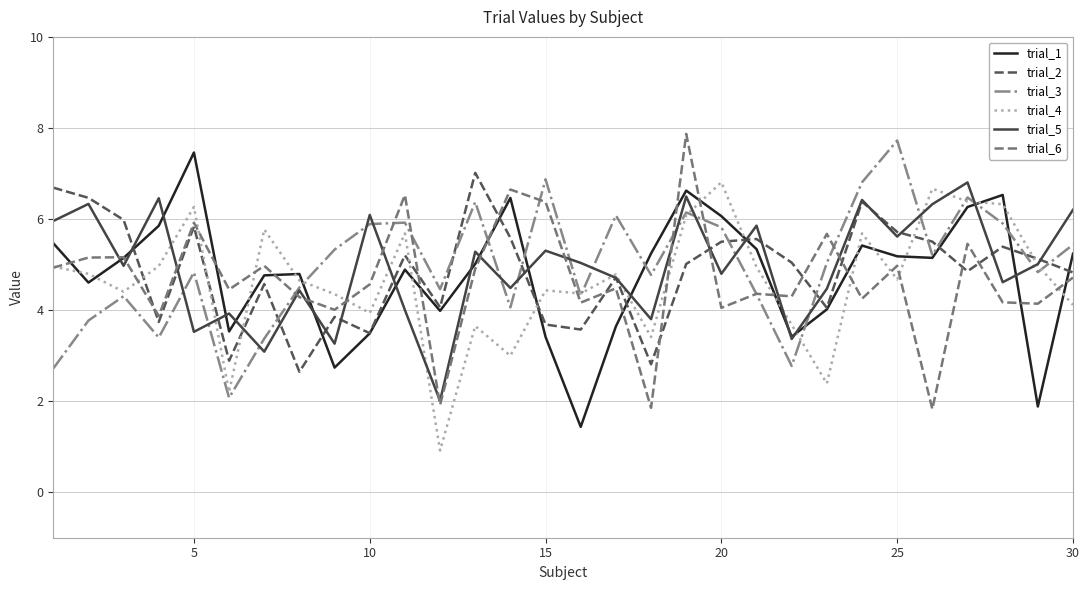

What is the highest value of the trial_5 series?

6.8